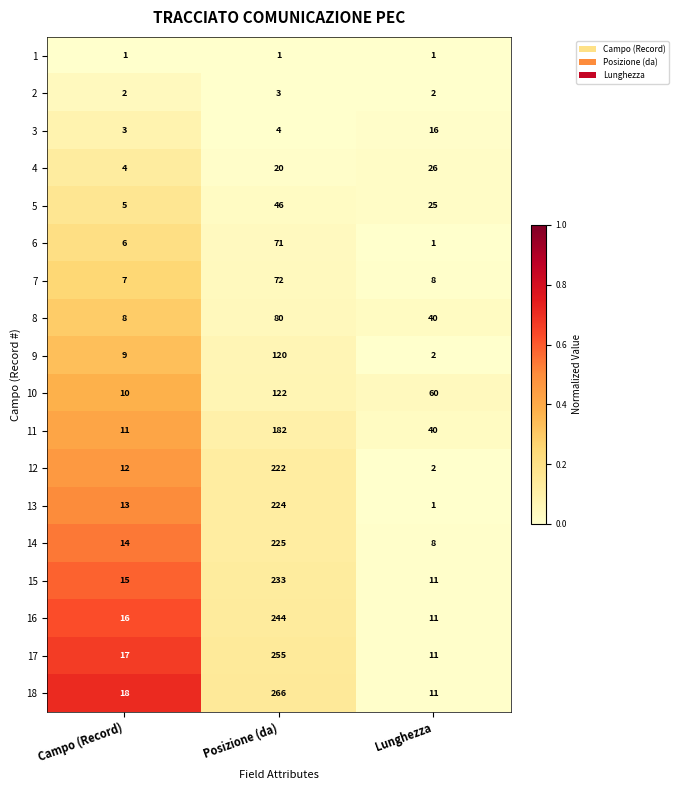

Which series has the largest total across all categories?

18